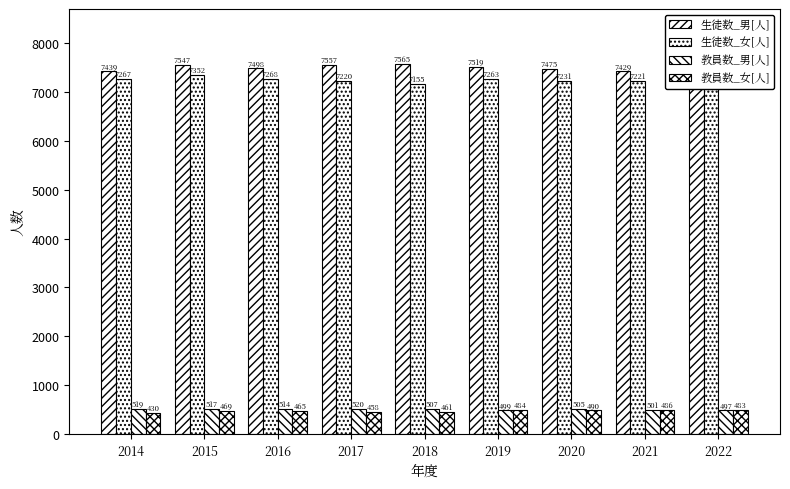

Is the value of 教員数_女[人] at 2020 greater than the value of 教員数_男[人] at 2020?

No